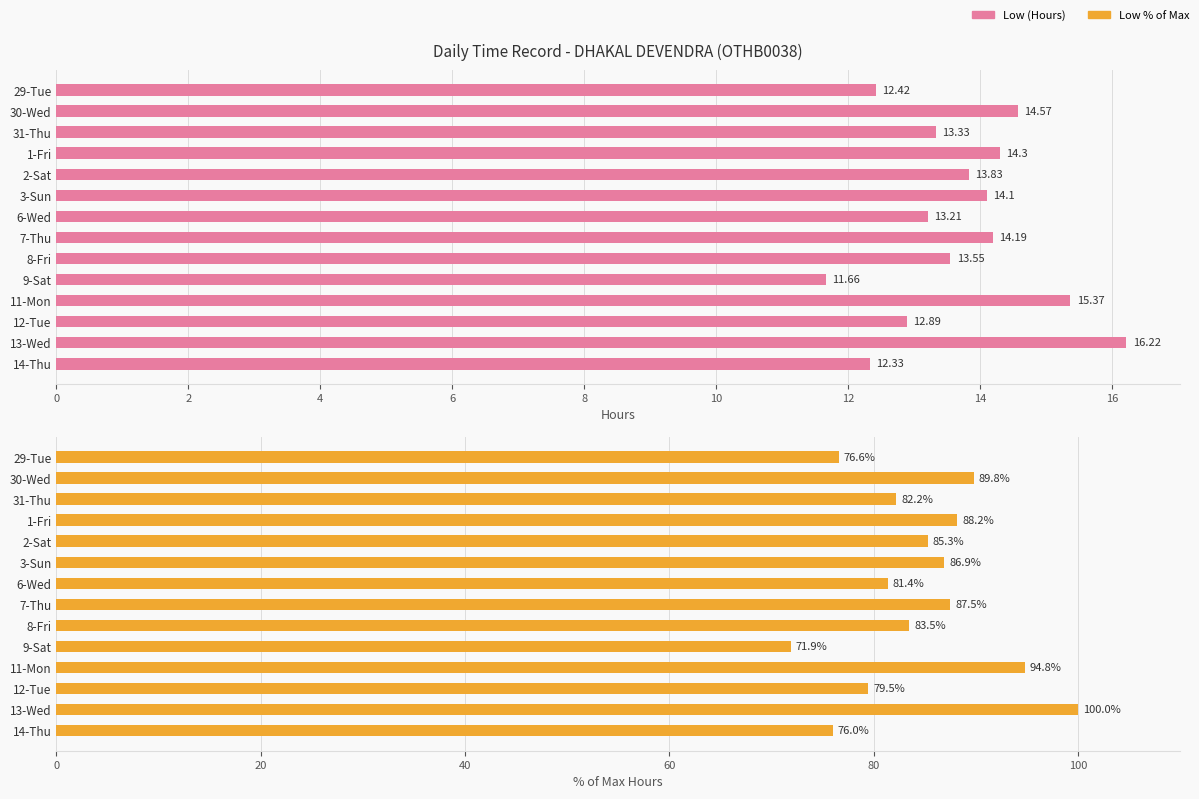

How many bars are there in total?

28